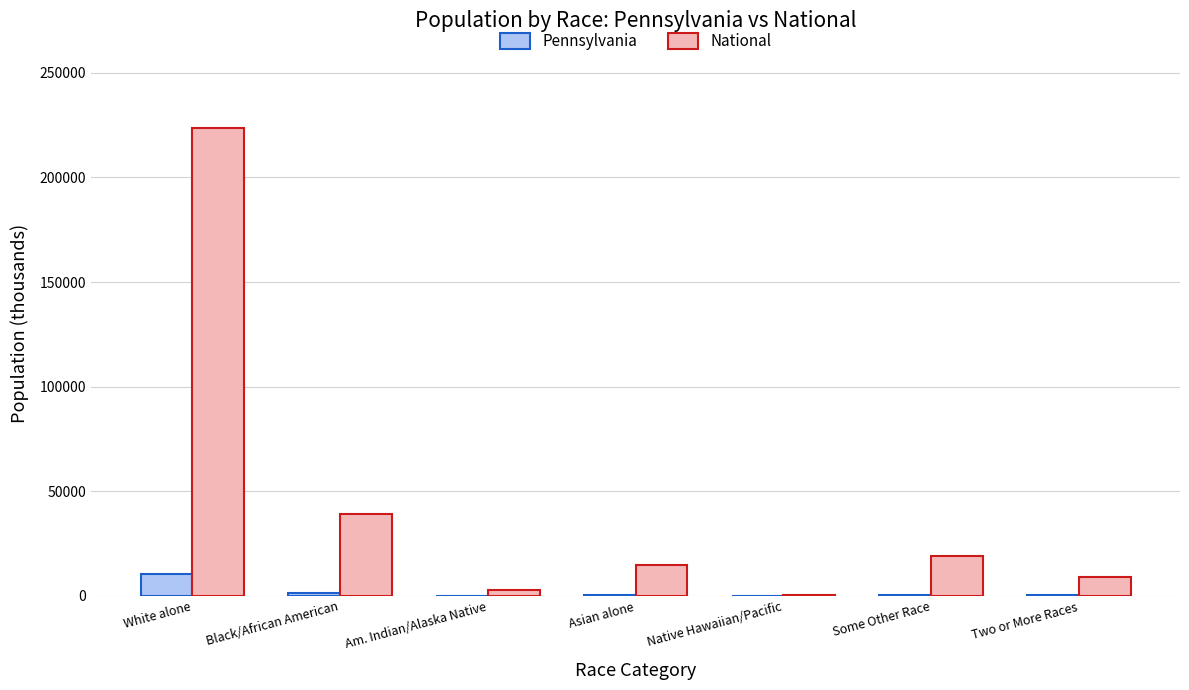

At which category does the chart reach its peak across all series?

White alone